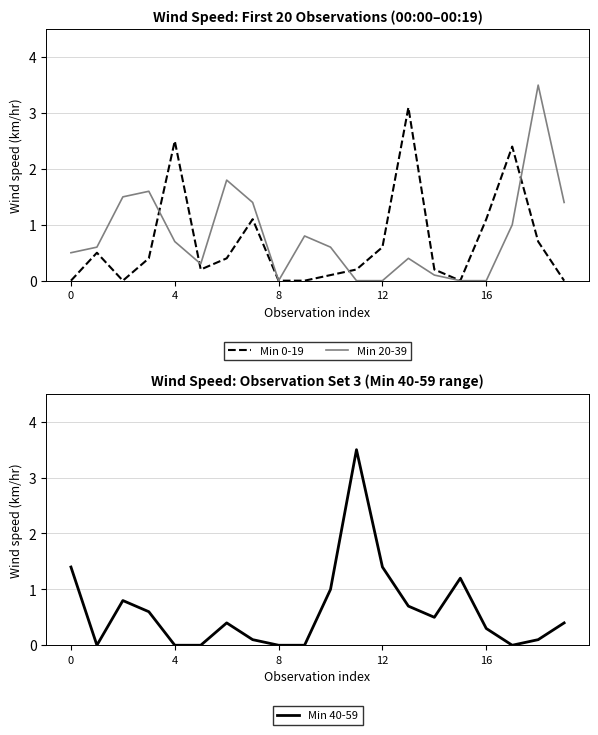

True or false: Min 20-39 has more than 0 interior local peaks.

True